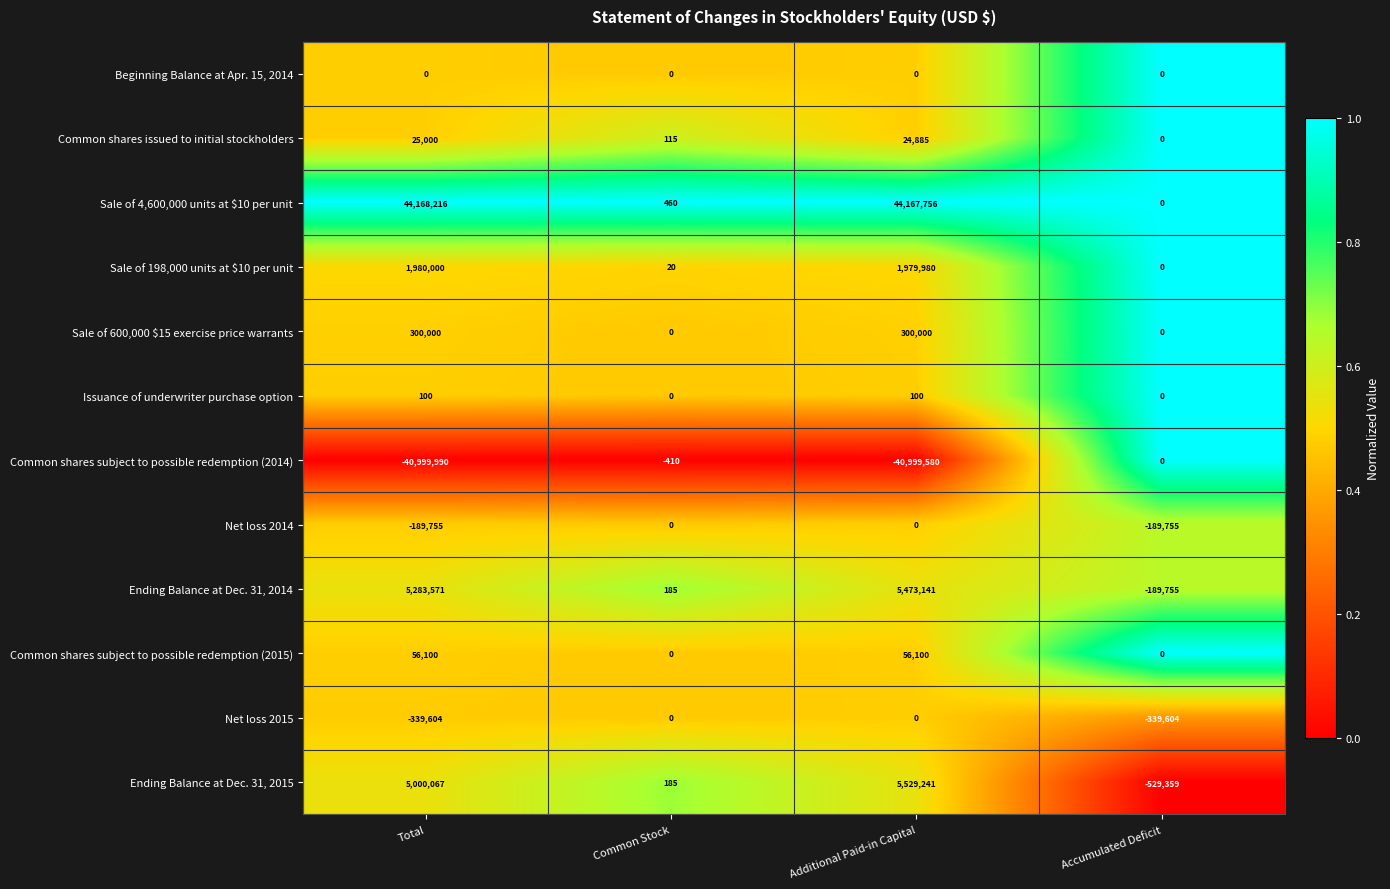

What value does the Common shares subject to possible redemption (2015) series have at Additional Paid-in Capital, to the nearest 10?

56100